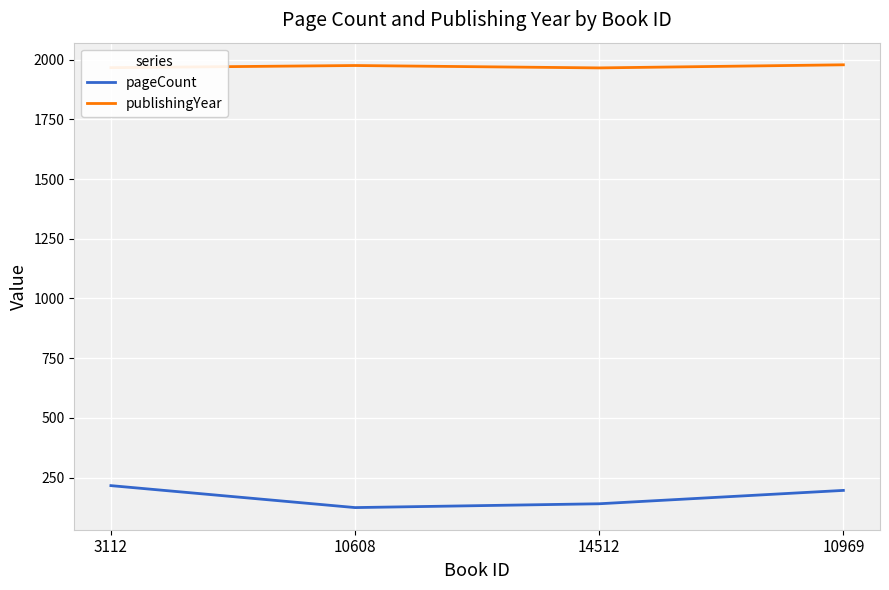

Count the pageCount values in the range 140 to 216.

3